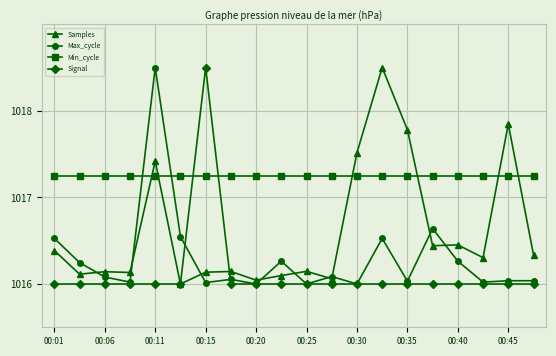

What are all the series names shown in the legend?

Samples, Max_cycle, Min_cycle, Signal